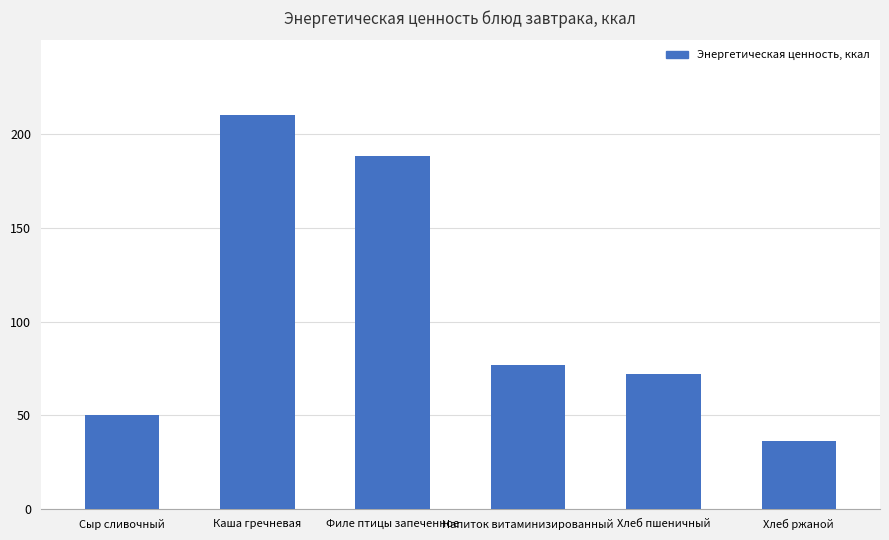

Reading left to right, transcribe all the data shown in this chart.

50.0	210.3	188.2	76.8	72.0	36.3